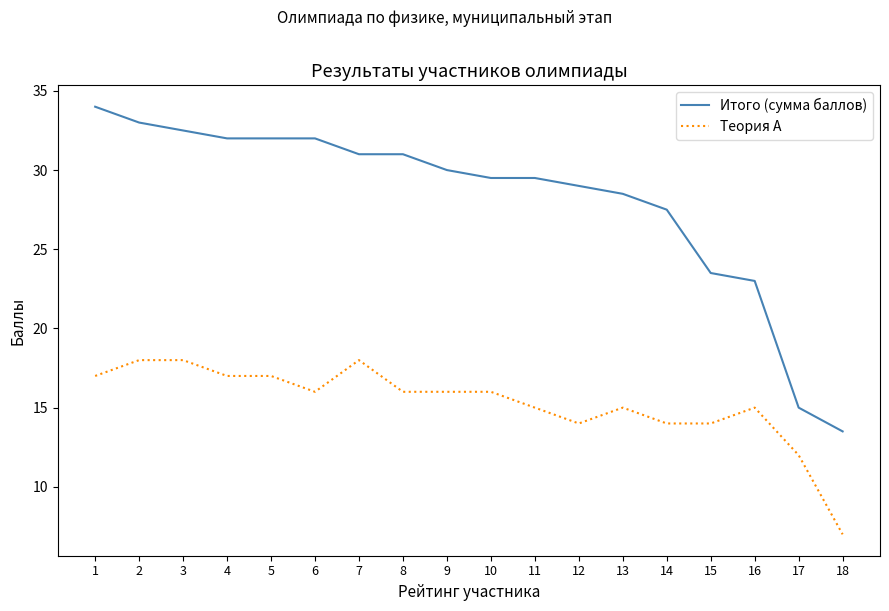

What is the approximate value of Итого (сумма баллов) at 17?

15.0